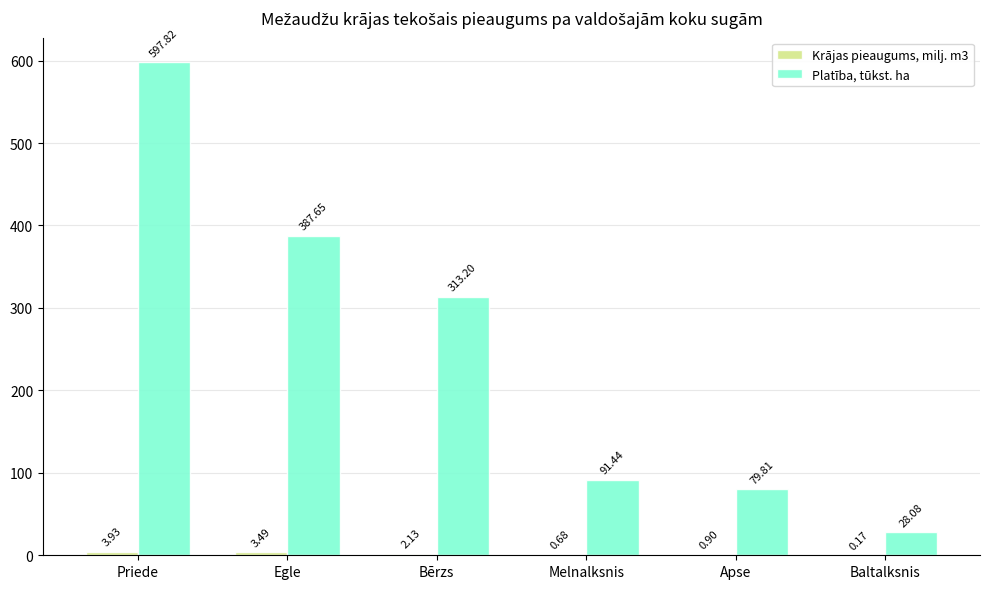

At which category is the sum across all series the highest?

Priede